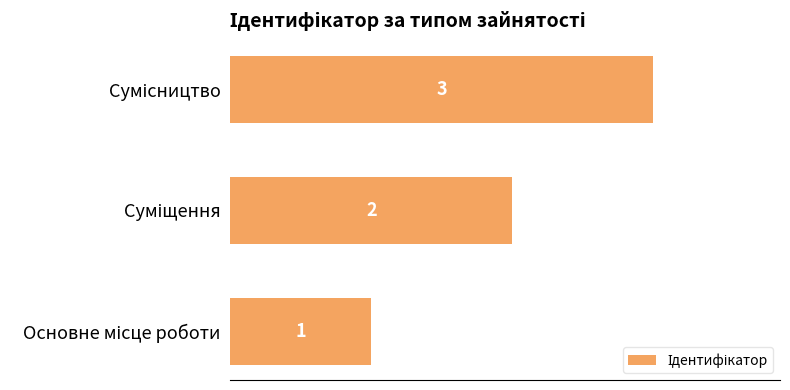

What is the sum of all values?

6